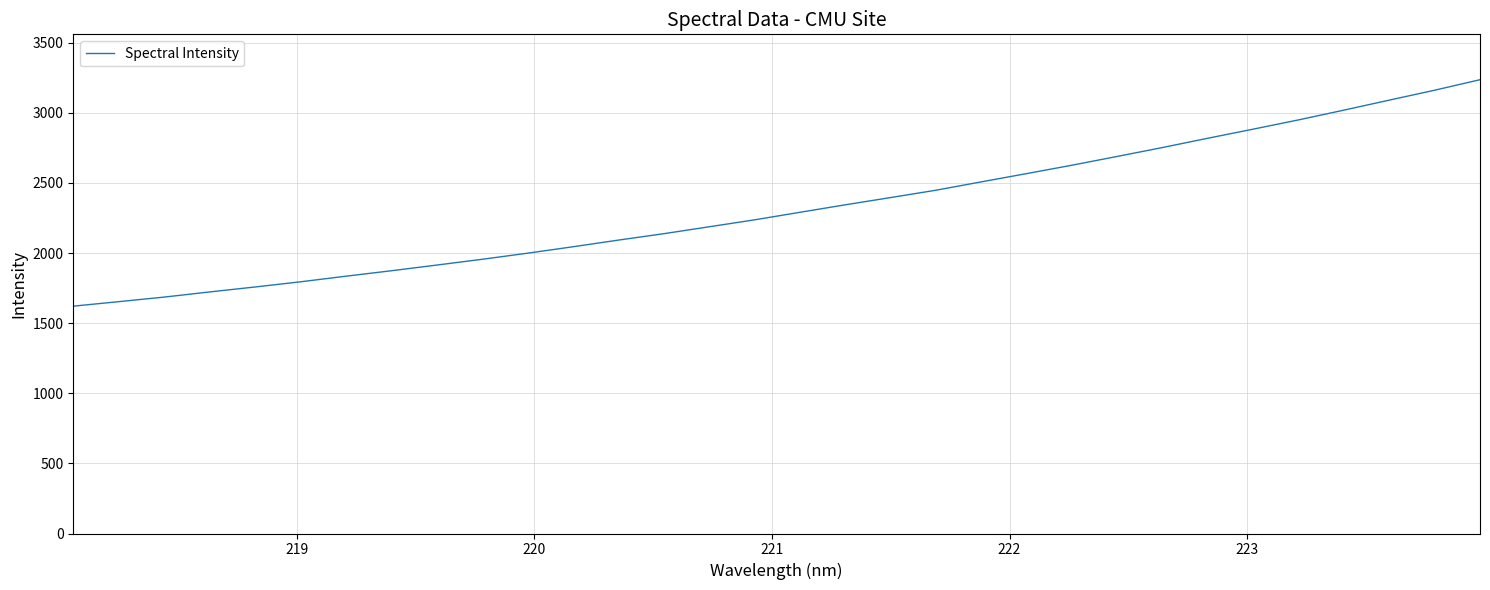

What is the maximum value shown in the chart?

3235.8